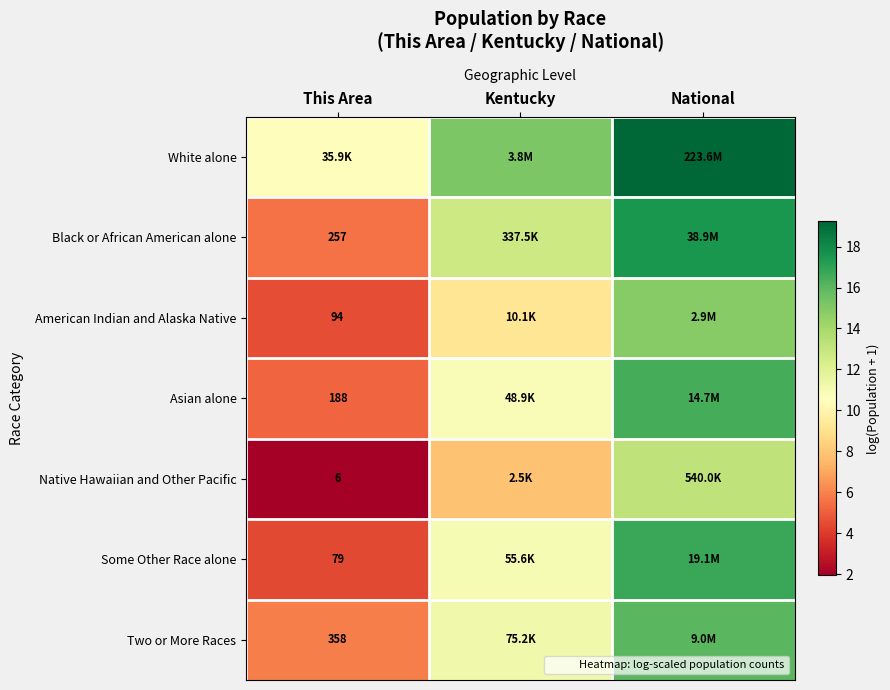

How many distinct data groups are displayed?

7